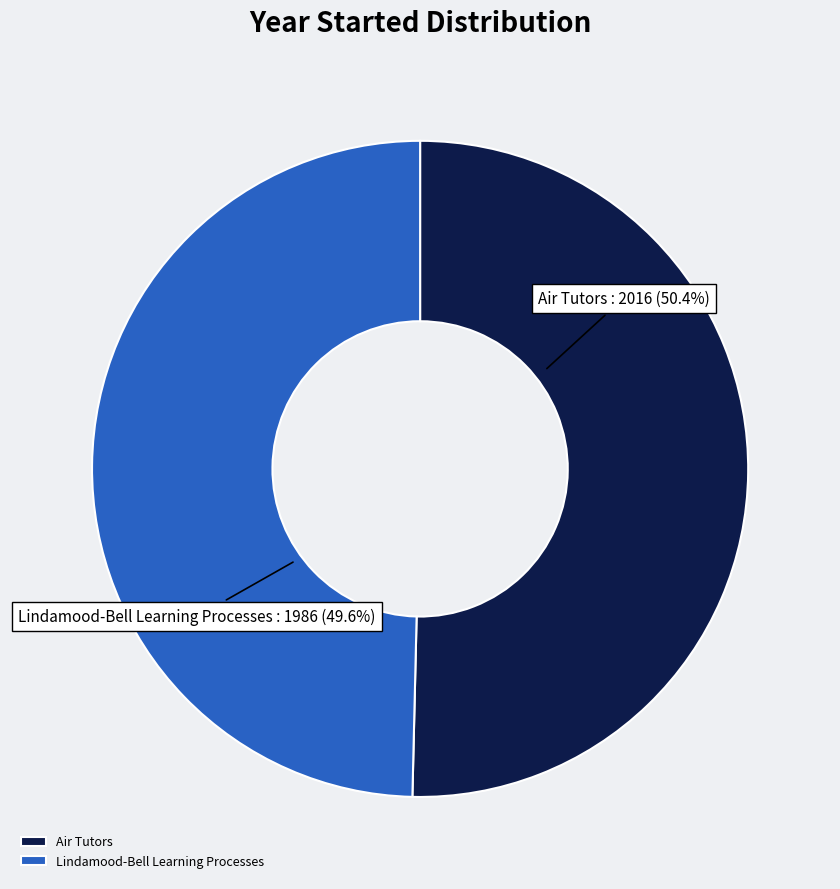

Combined, what portion of the pie is Lindamood-Bell Learning Processes and Air Tutors?

100.0%